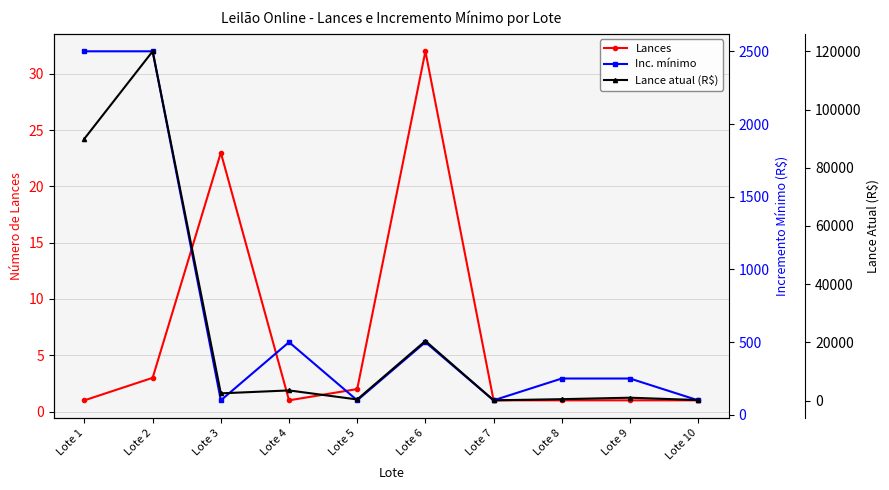

What is the difference between the second highest and minimum values in the Lances series?

22